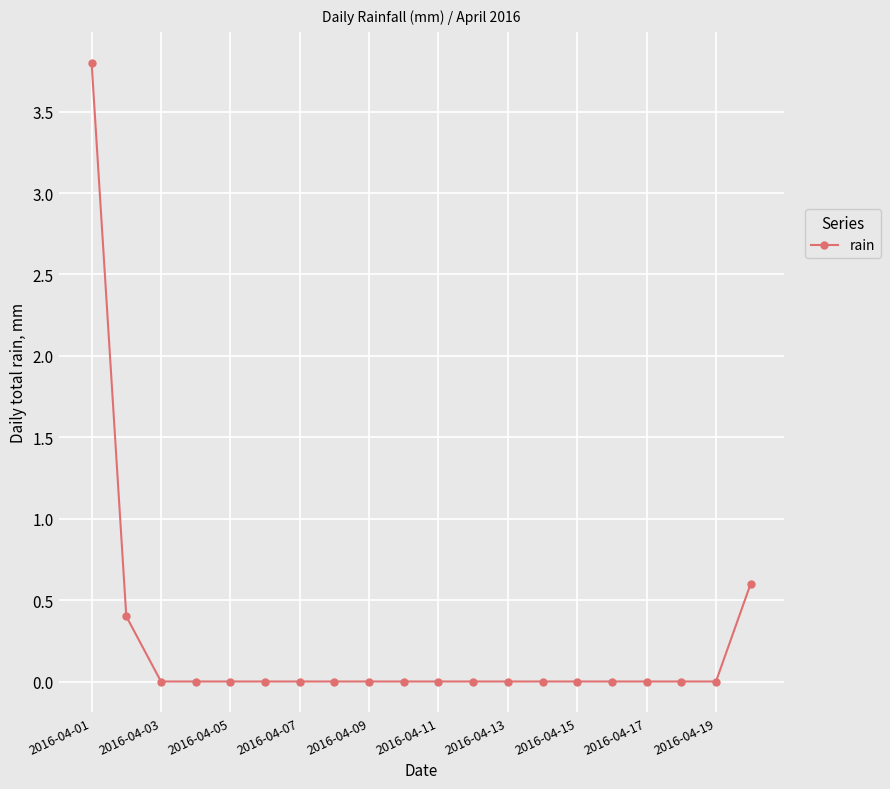

Count the number of data series in this chart.

1